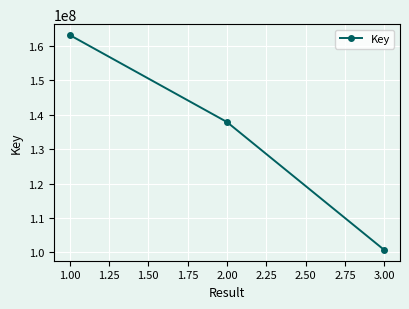

How many values are below 137872890?

1